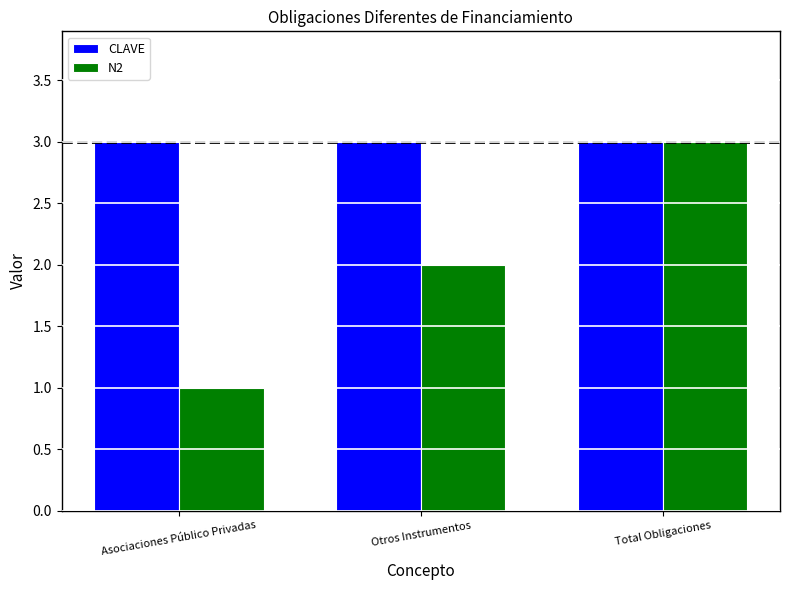

What is the maximum value for CLAVE?

3